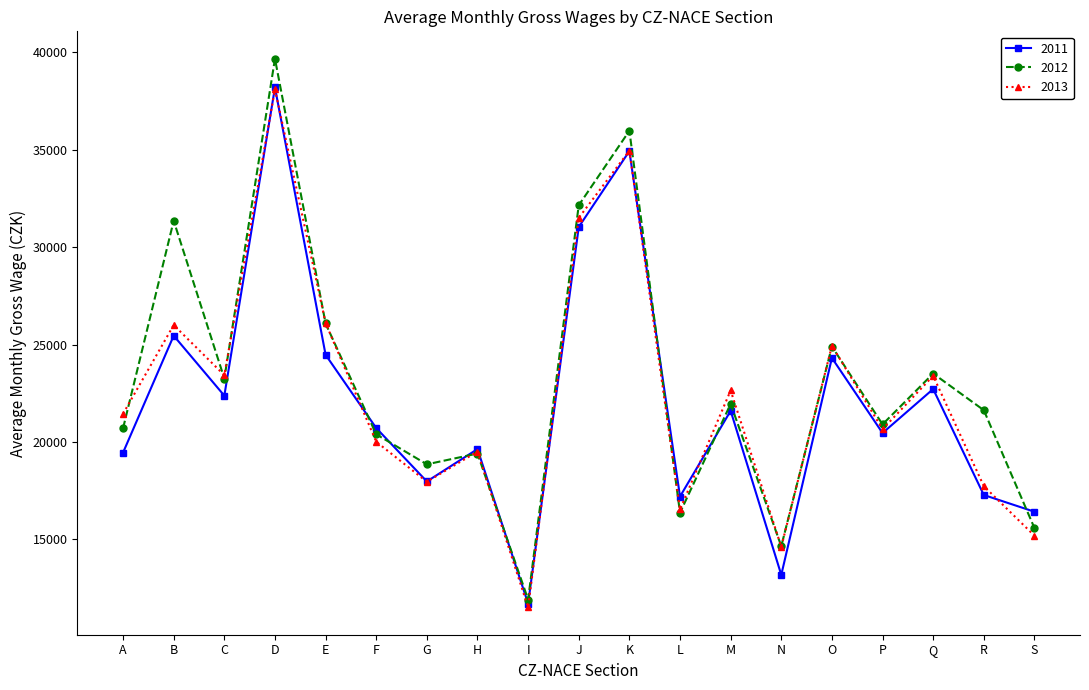

At which category is the sum across all series the highest?

D